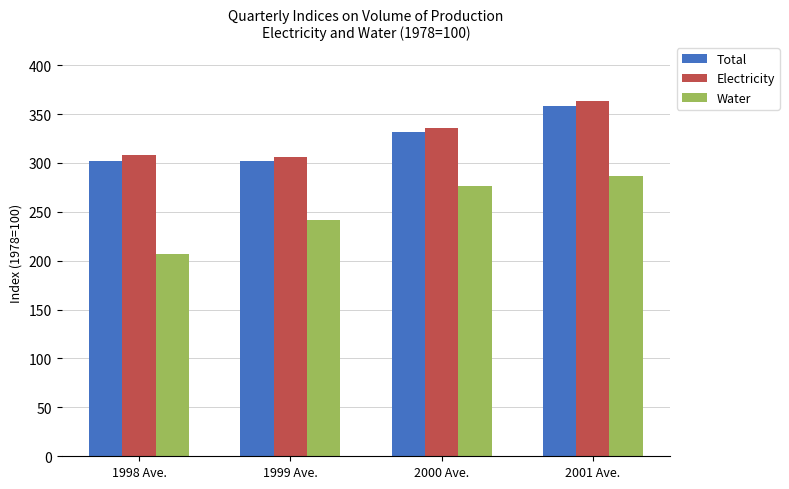

What is the difference between the Electricity values at 2000 Ave. and 1998 Ave.?

27.9